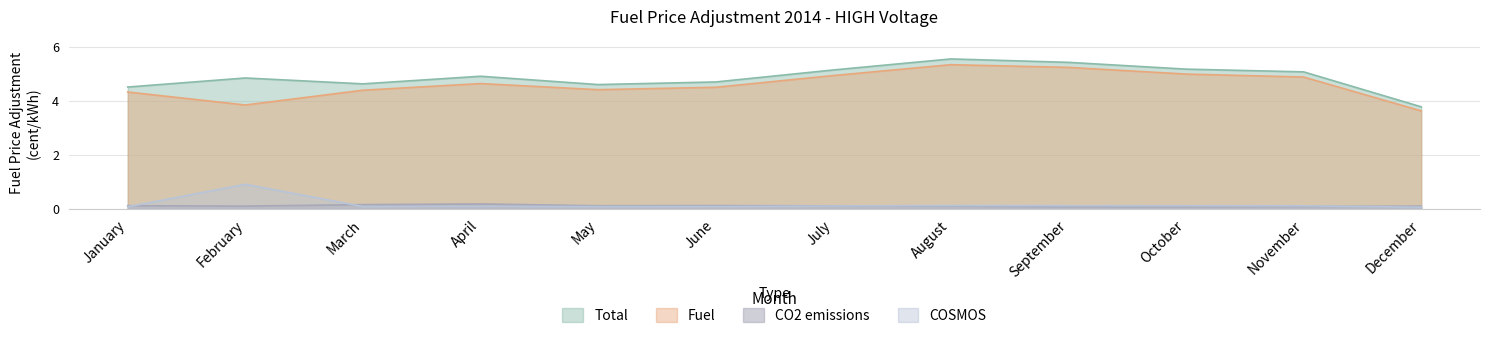

Rank the series at June from lowest to highest value.

COSMOS, CO2 emissions, Fuel, Total